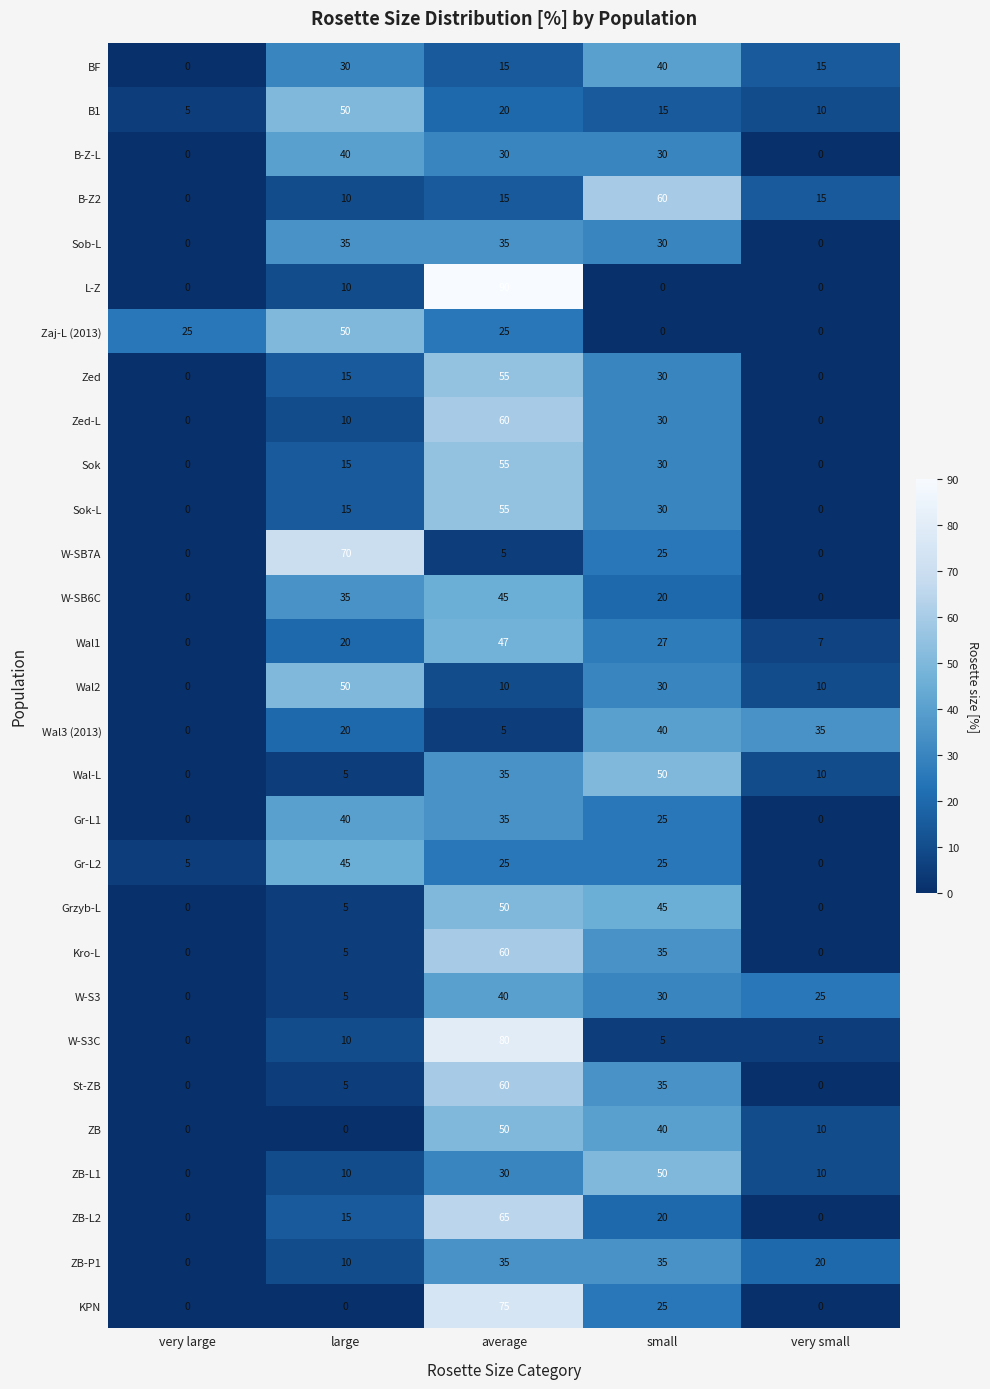

Which category has the highest value in the W-S3C series?

average